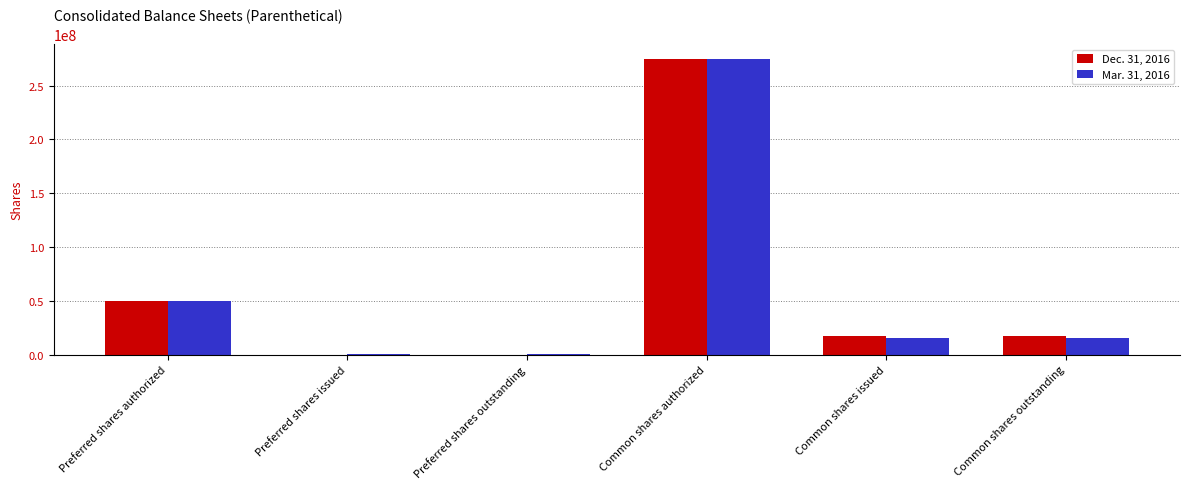

At which category is the sum across all series the highest?

Common shares authorized